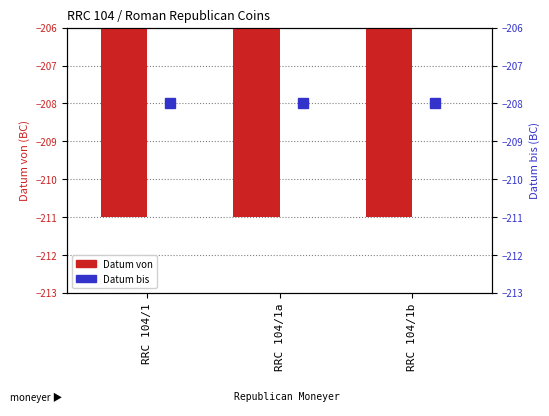

List the series in order of their peak value, highest first.

Datum bis, Datum von